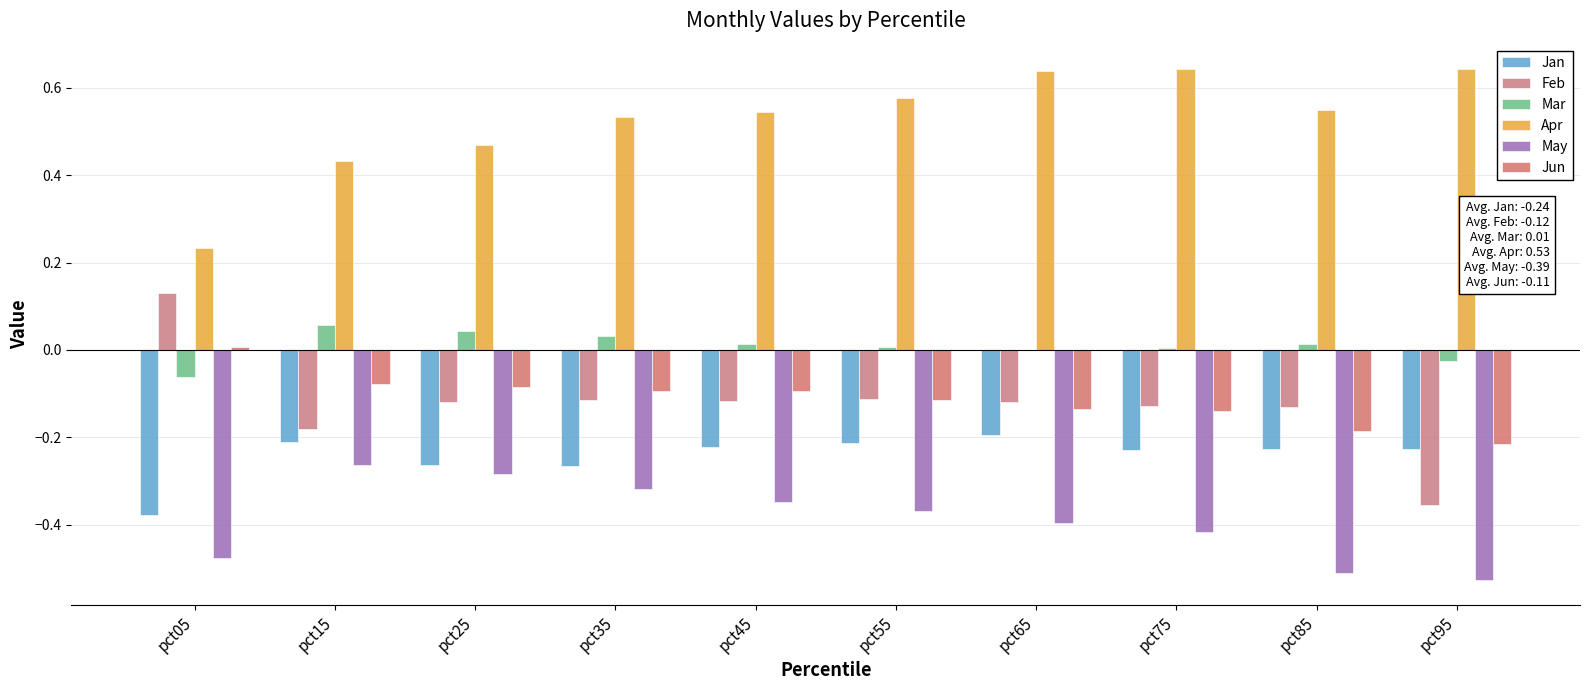

Reading right to left, list all the values displayed in this chart.

Jan: pct95=-0.2	pct85=-0.2	pct75=-0.2	pct65=-0.2	pct55=-0.2	pct45=-0.2	pct35=-0.3	pct25=-0.3	pct15=-0.2	pct05=-0.4
Feb: pct95=-0.4	pct85=-0.1	pct75=-0.1	pct65=-0.1	pct55=-0.1	pct45=-0.1	pct35=-0.1	pct25=-0.1	pct15=-0.2	pct05=0.1
Mar: pct95=-0.0	pct85=0.0	pct75=0.0	pct65=-0.0	pct55=0.0	pct45=0.0	pct35=0.0	pct25=0.0	pct15=0.1	pct05=-0.1
Apr: pct95=0.6	pct85=0.5	pct75=0.6	pct65=0.6	pct55=0.6	pct45=0.5	pct35=0.5	pct25=0.5	pct15=0.4	pct05=0.2
May: pct95=-0.5	pct85=-0.5	pct75=-0.4	pct65=-0.4	pct55=-0.4	pct45=-0.3	pct35=-0.3	pct25=-0.3	pct15=-0.3	pct05=-0.5
Jun: pct95=-0.2	pct85=-0.2	pct75=-0.1	pct65=-0.1	pct55=-0.1	pct45=-0.1	pct35=-0.1	pct25=-0.1	pct15=-0.1	pct05=0.0